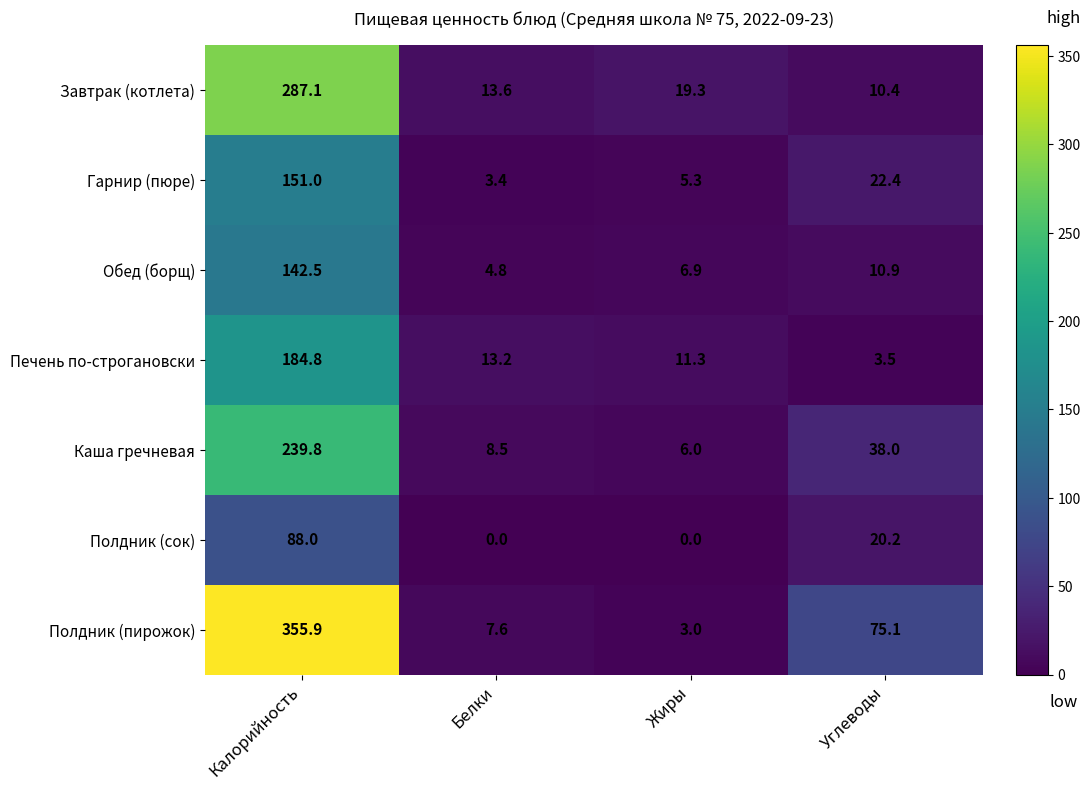

Which category has the highest value in the Каша гречневая series?

Калорийность